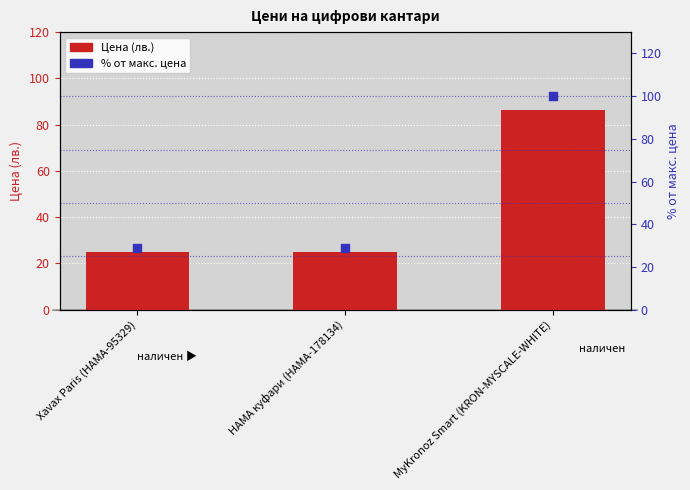

What is the total value across all series at HAMA куфари (HAMA-178134)?

54.0